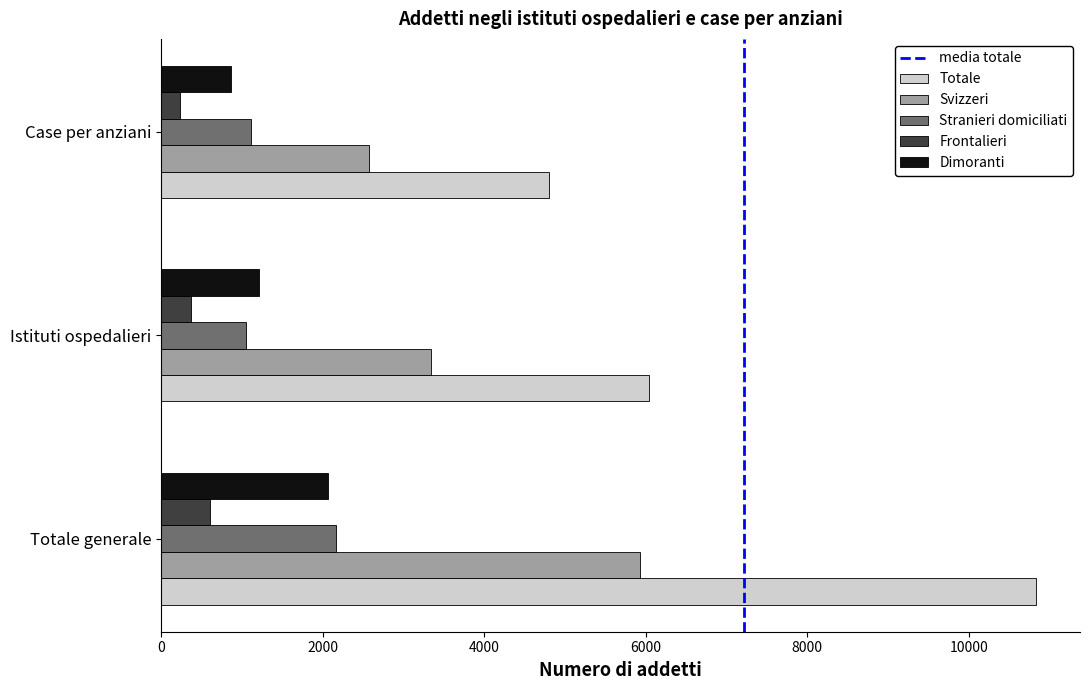

What is the sum of all Frontalieri values?

1224